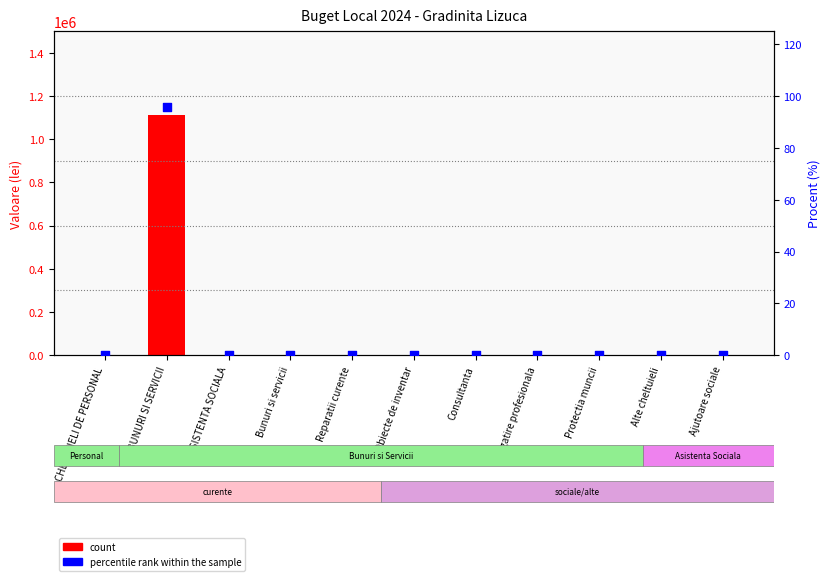

Which series contains the lowest Y value?

percentile rank within the sample